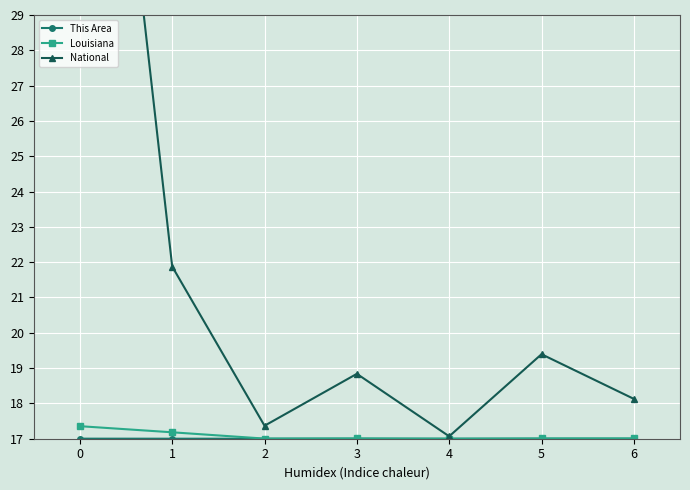

The value of National at 2 is 8.6. True or false?

False